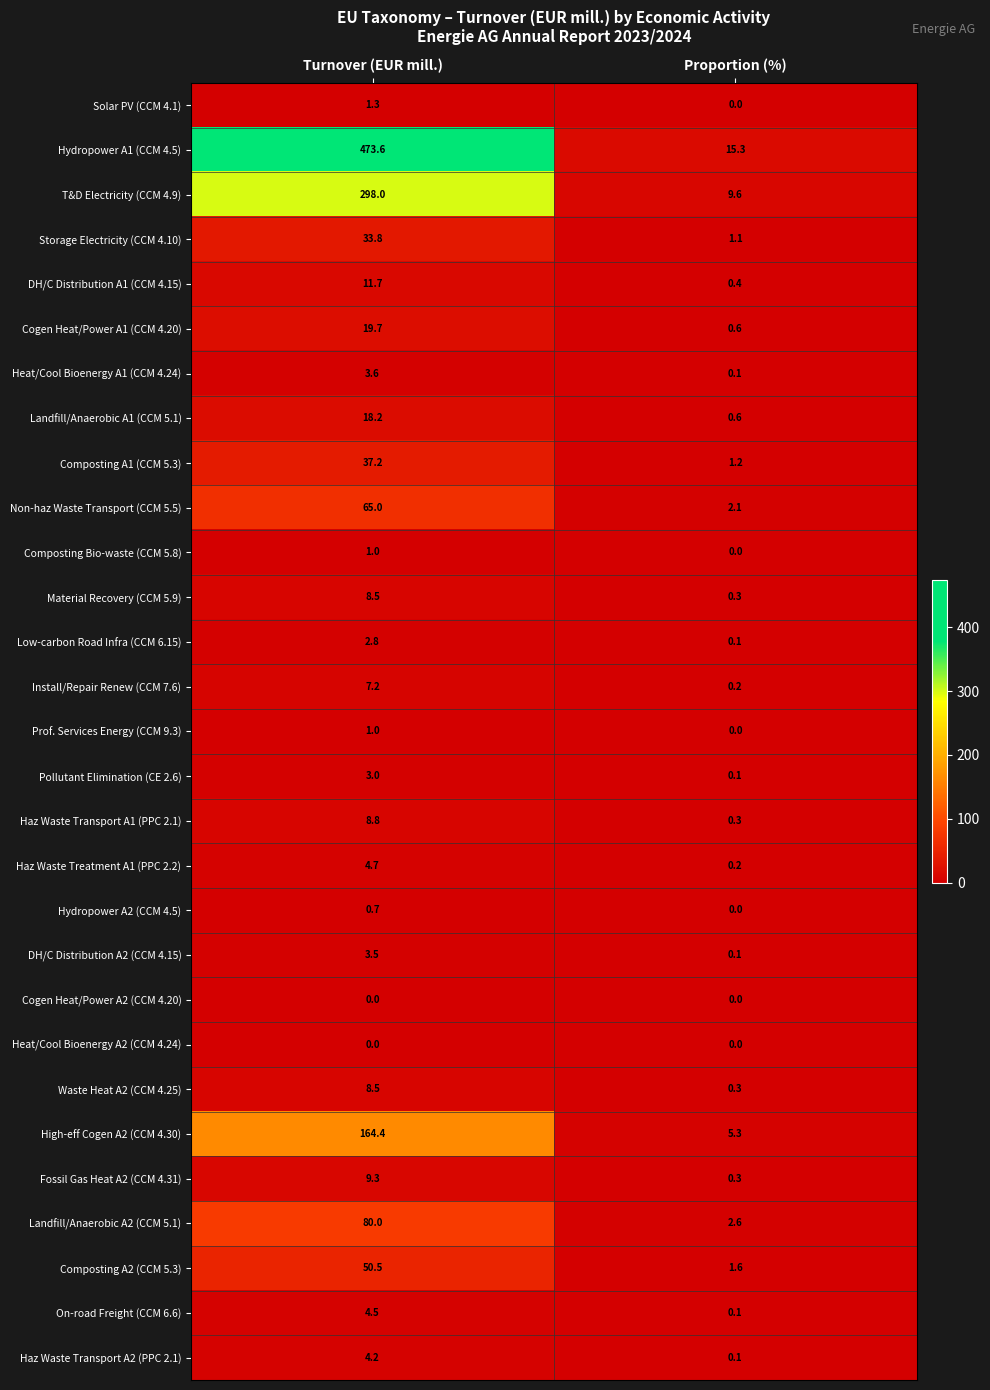

Is it true that Heat/Cool Bioenergy A2 (CCM 4.24) equals 0.0 at Proportion (%)?

True